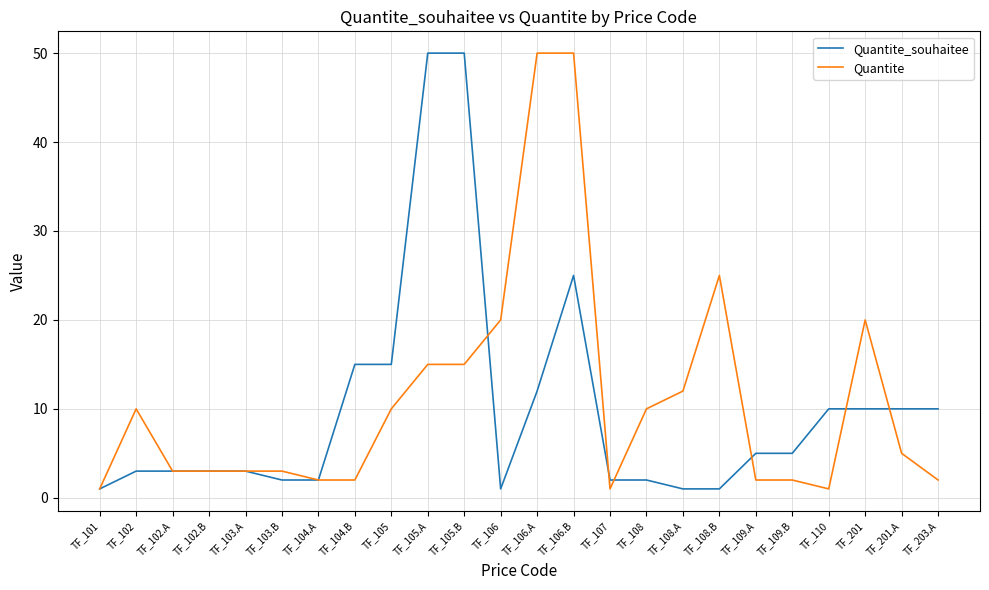

The Quantite_souhaitee series shows 1 at TF_108.A. True or false?

True